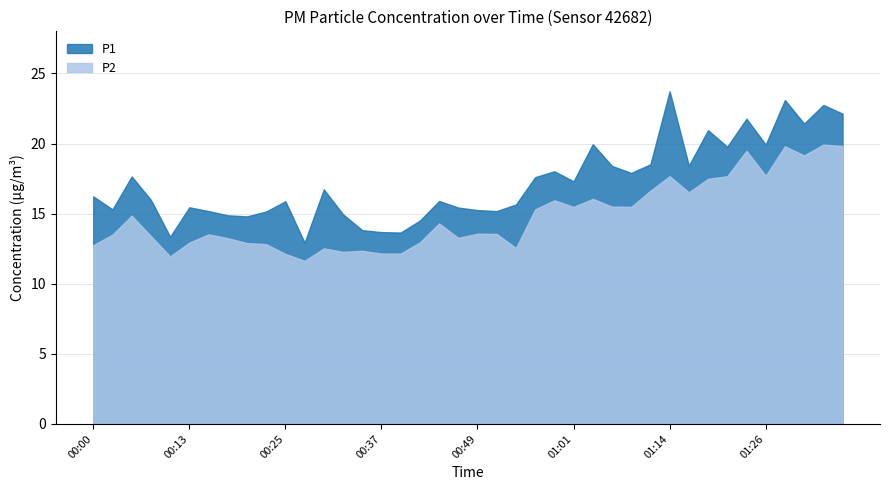

At which category does the chart reach its peak across all series?

01:14